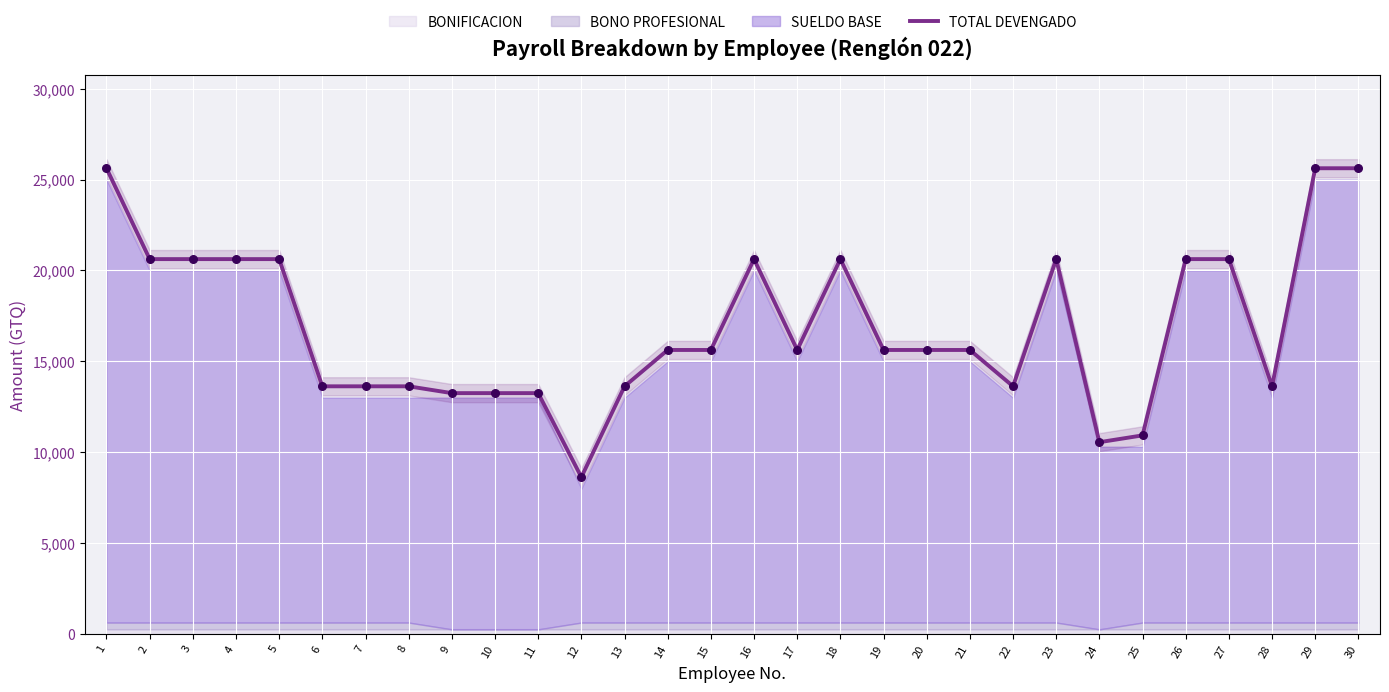

Which has a higher value, 23 or 21?

23